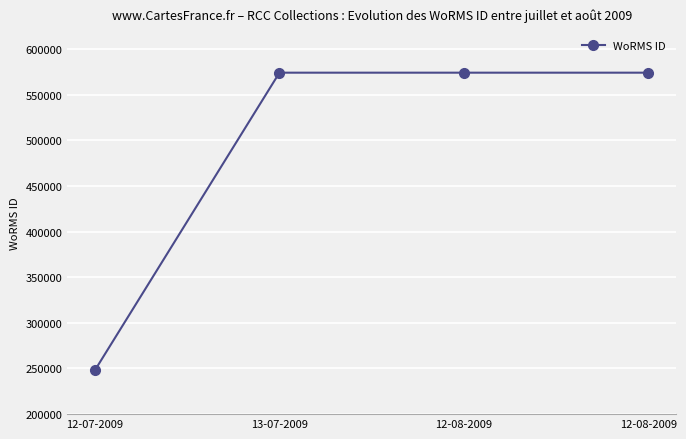

How many series are shown in this chart?

1